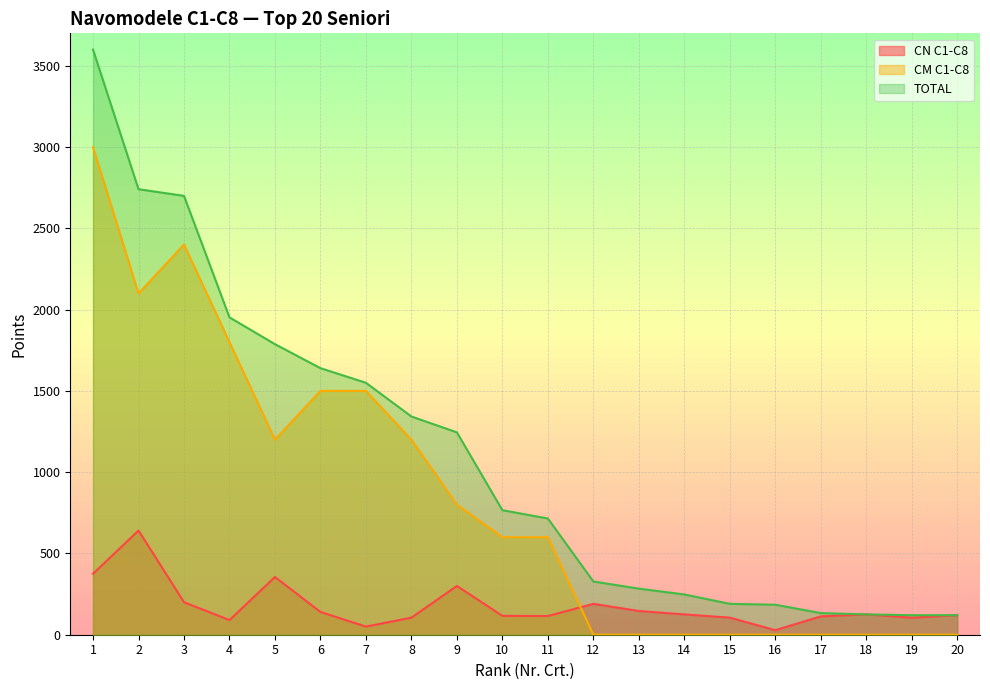

At which category does CN C1-C8 reach its first local peak?

2